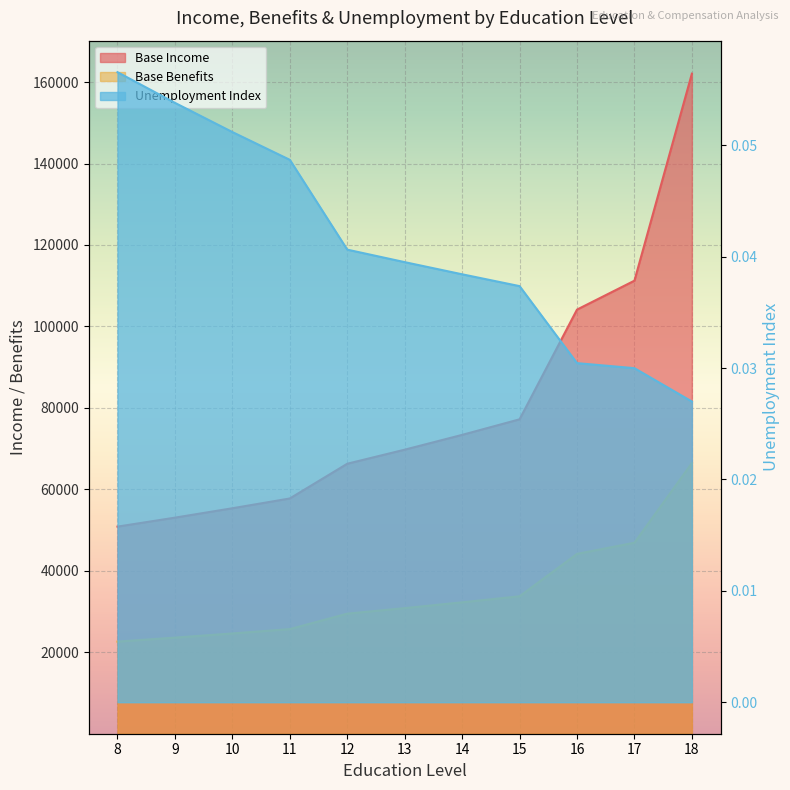

True or false: Base Benefits and Base Income cross at least once.

False